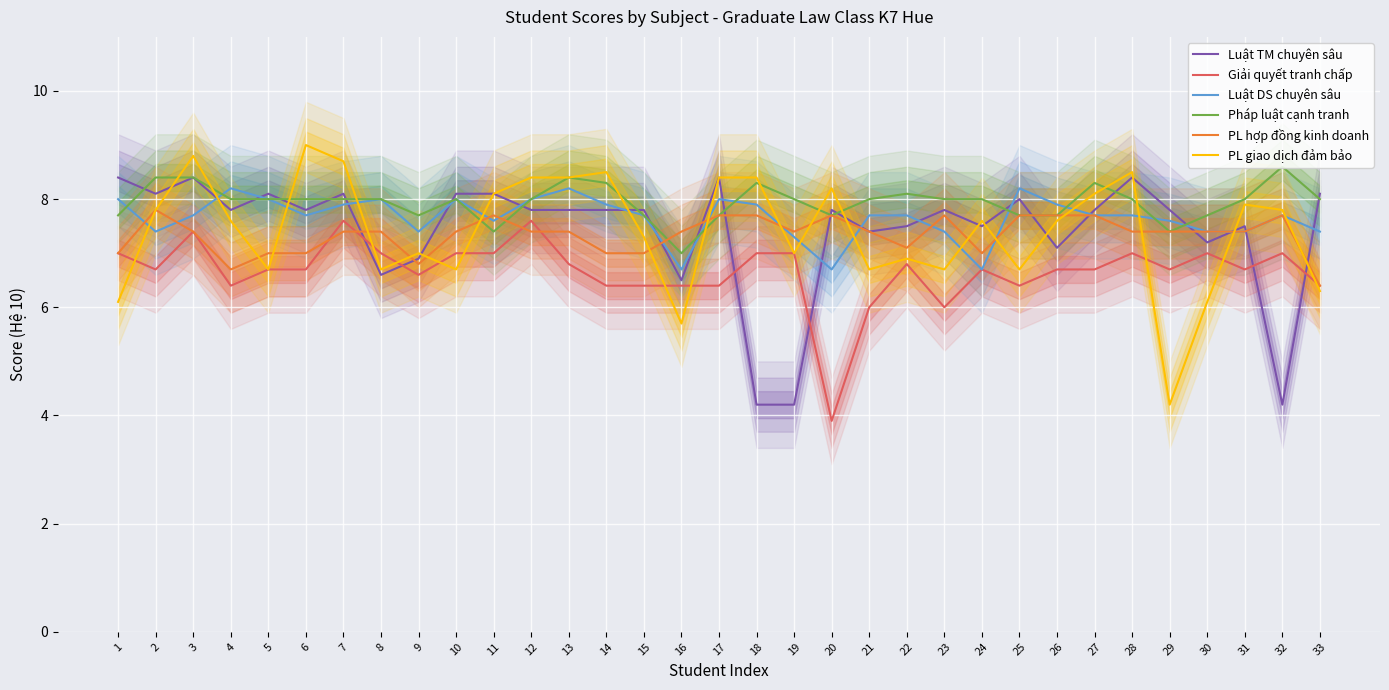

Reading right to left, list all the values displayed in this chart.

Luật TM chuyên sâu: 8.1	4.2	7.5	7.2	7.8	8.4	7.8	7.1	8.0	7.5	7.8	7.5	7.4	7.8	4.2	4.2	8.4	6.5	7.8	7.8	7.8	7.8	8.1	8.1	6.9	6.6	8.1	7.8	8.1	7.8	8.4	8.1	8.4
Giải quyết tranh chấp: 6.4	7.0	6.7	7.0	6.7	7.0	6.7	6.7	6.4	6.7	6.0	6.8	6.0	3.9	7.0	7.0	6.4	6.4	6.4	6.4	6.8	7.6	7.0	7.0	6.6	7.0	7.6	6.7	6.7	6.4	7.4	6.7	7.0
Luật DS chuyên sâu: 7.4	7.7	7.4	7.4	7.6	7.7	7.7	7.9	8.2	6.7	7.4	7.7	7.7	6.7	7.3	7.9	8.0	6.7	7.7	7.9	8.2	8.0	7.6	8.0	7.4	8.0	7.9	7.7	8.0	8.2	7.7	7.4	8.0
Pháp luật cạnh tranh: 8.0	8.6	8.0	7.7	7.4	8.0	8.3	7.7	7.7	8.0	8.0	8.1	8.0	7.7	8.0	8.3	7.7	7.0	7.7	8.3	8.4	8.0	7.4	8.0	7.7	8.0	8.0	8.0	8.0	8.0	8.4	8.4	7.7
PL hợp đồng kinh doanh: 6.4	7.7	7.4	7.4	7.4	7.4	7.7	7.7	7.7	7.0	7.7	7.1	7.4	7.7	7.4	7.7	7.7	7.4	7.0	7.0	7.4	7.4	7.7	7.4	6.8	7.4	7.4	7.0	7.0	6.7	7.4	7.8	7.0
PL giao dịch đảm bảo: 6.3	7.8	7.9	6.1	4.2	8.5	8.1	7.6	6.7	7.6	6.7	6.9	6.7	8.2	7.0	8.4	8.4	5.7	7.3	8.5	8.4	8.4	8.1	6.7	7.0	6.7	8.7	9.0	6.7	7.6	8.8	7.8	6.1